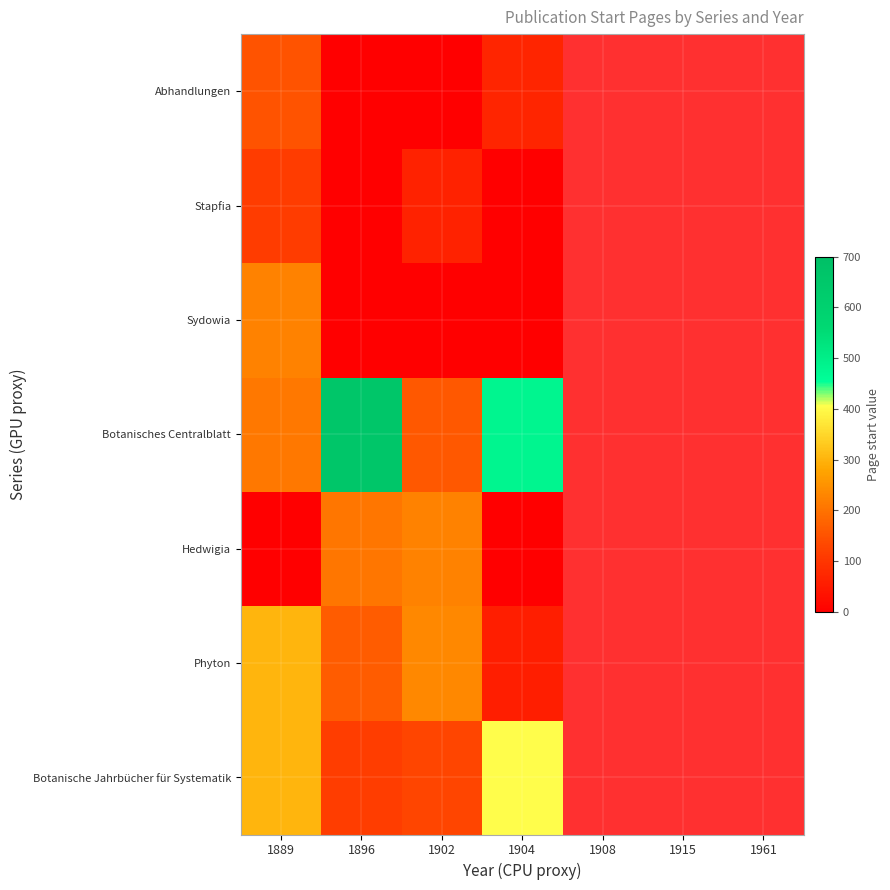

At which category is the sum across all series the highest?

1889